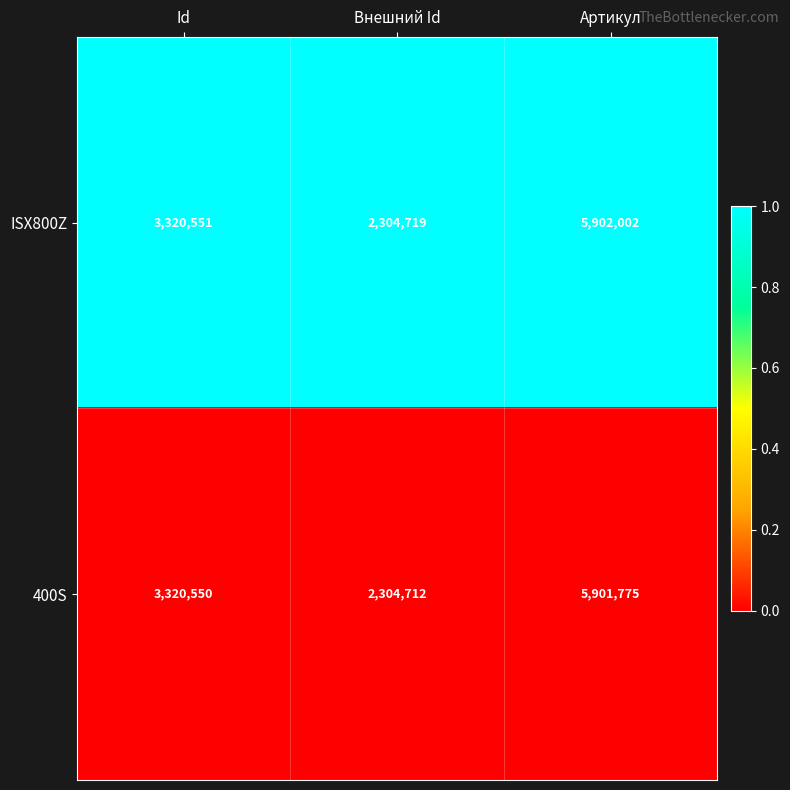

How many 400S values are between 2304712 and 5901775?

3